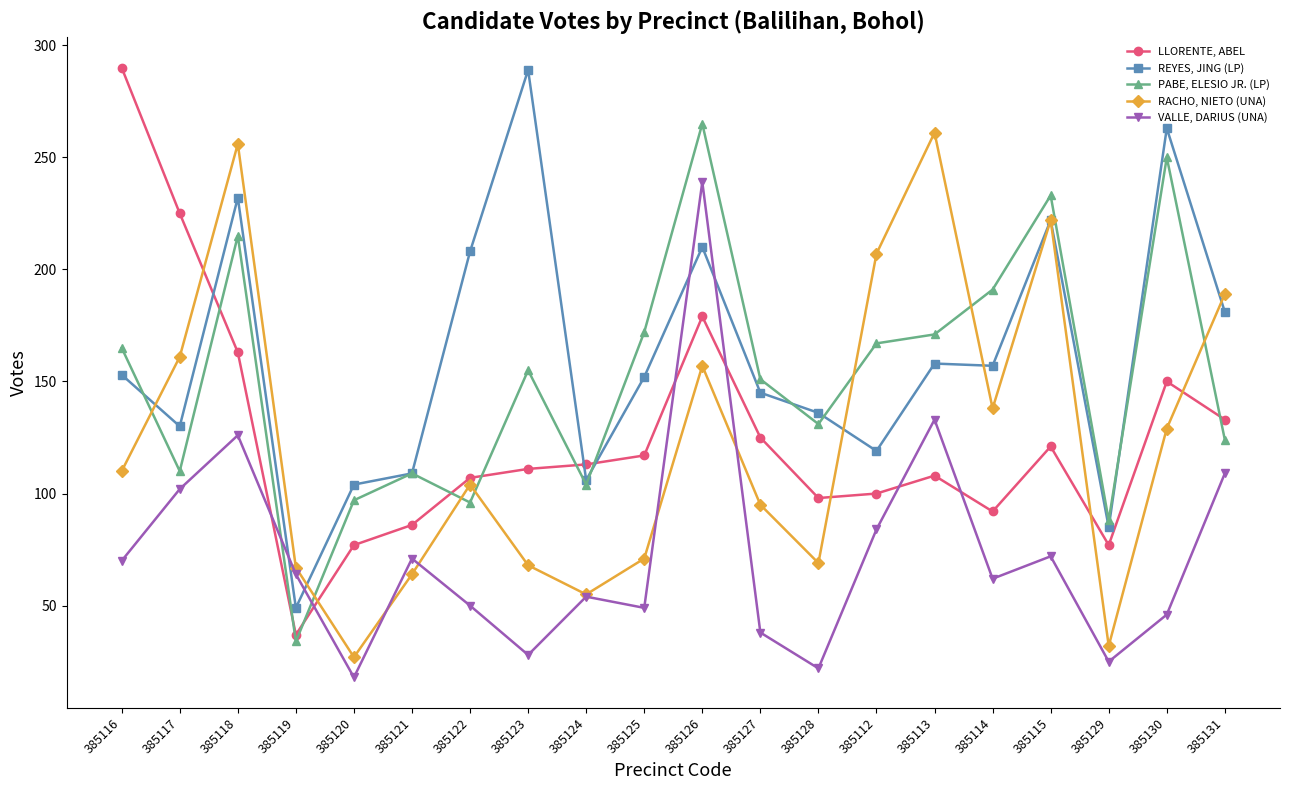

What is the average value of the PABE, ELESIO JR. (LP) series?

151